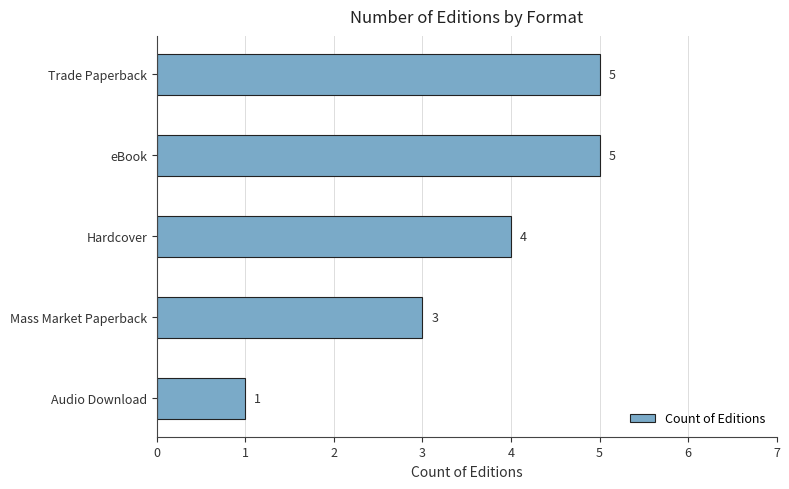

The value at eBook is 2. True or false?

False